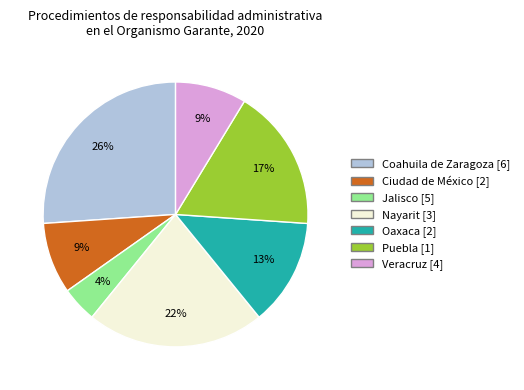

How many slices are in this pie chart?

7